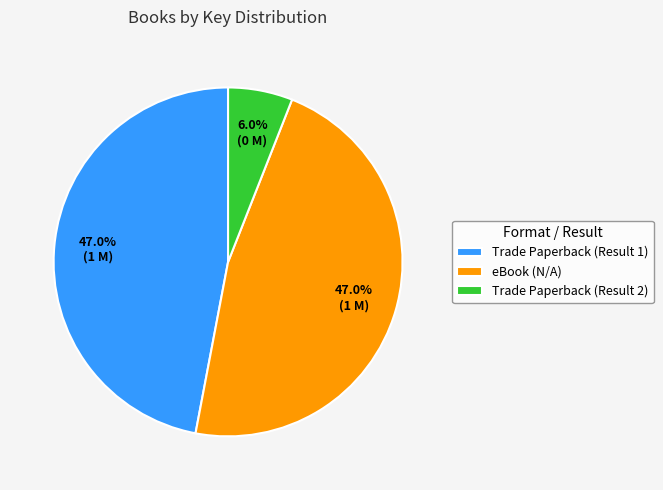

Is the sum of Trade Paperback (Result 1) and Trade Paperback (Result 2) greater than half?

Yes